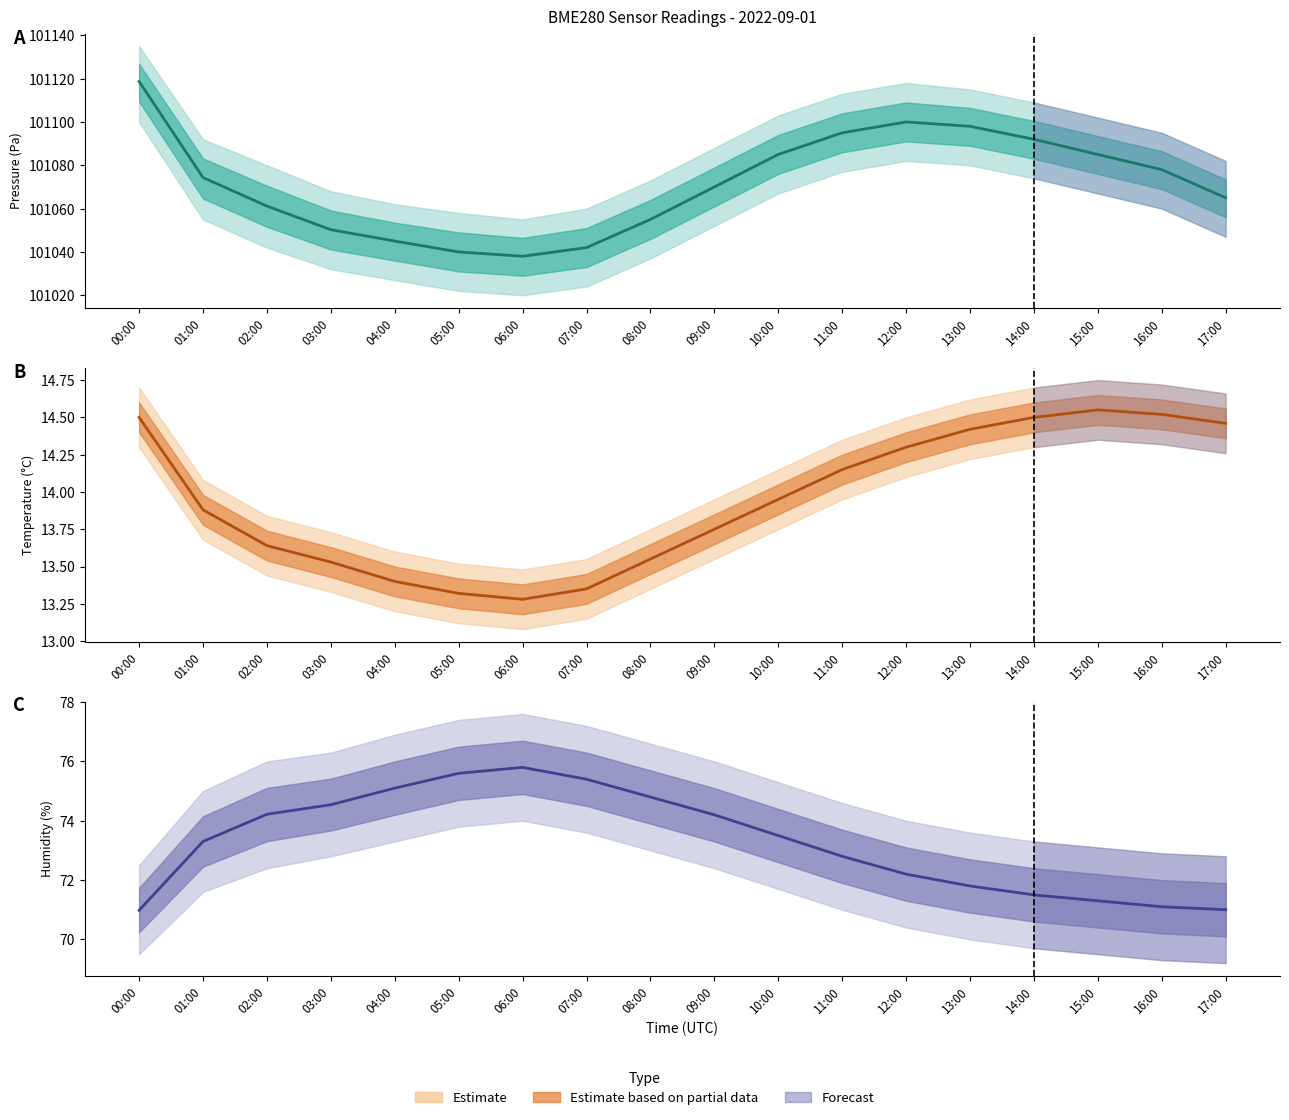

Is the value of Pressure (Pa) at 17:00 greater than the value of Temperature (°C) at 14:00?

Yes